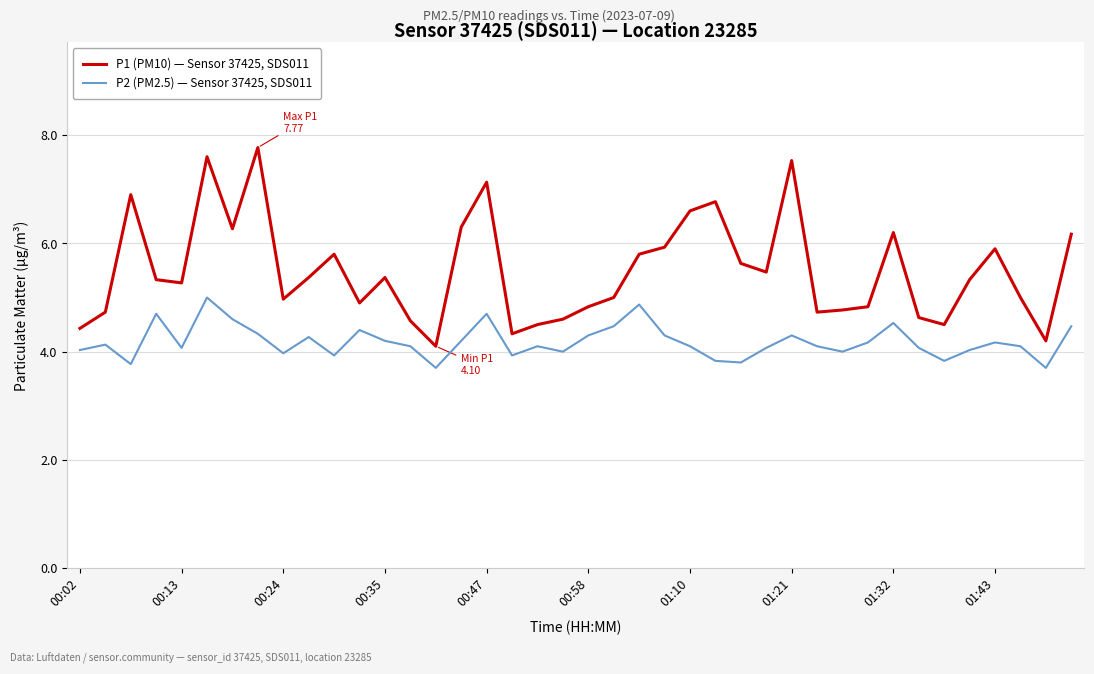

What is the difference between the maximum and minimum values in the P1 (PM10) — Sensor 37425, SDS011 series?

3.7